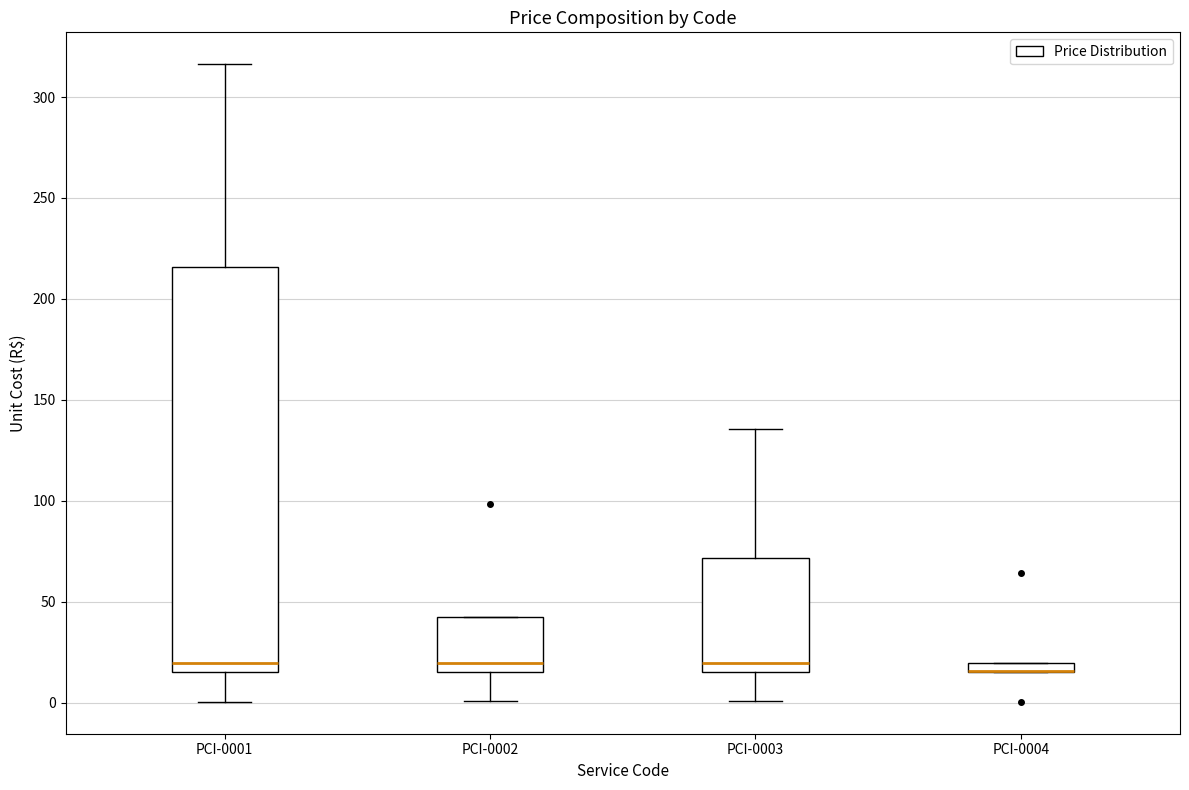

Where is the upper edge of the box for PCI-0002 on the y-axis? The values are not printed on the chart, so give them approximately, as read against the axis.

45